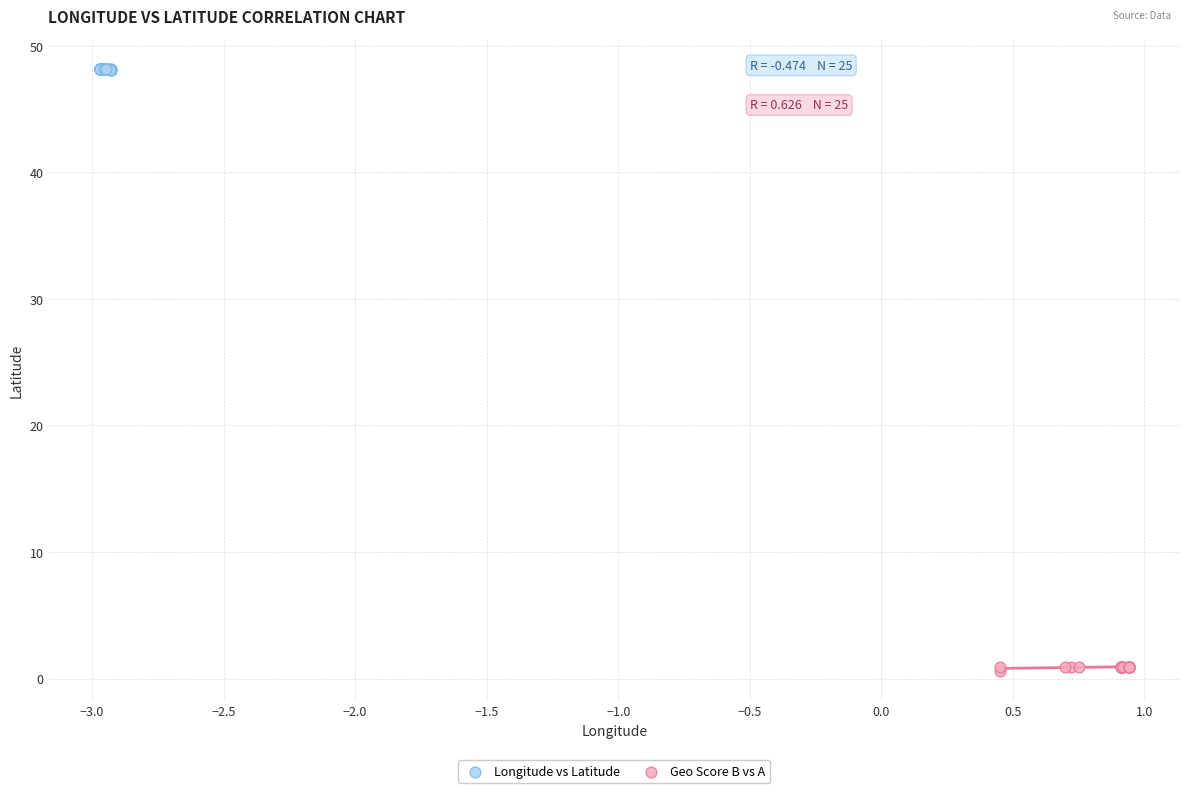

What are all the series names shown in the legend?

Longitude vs Latitude, Geo Score B vs A